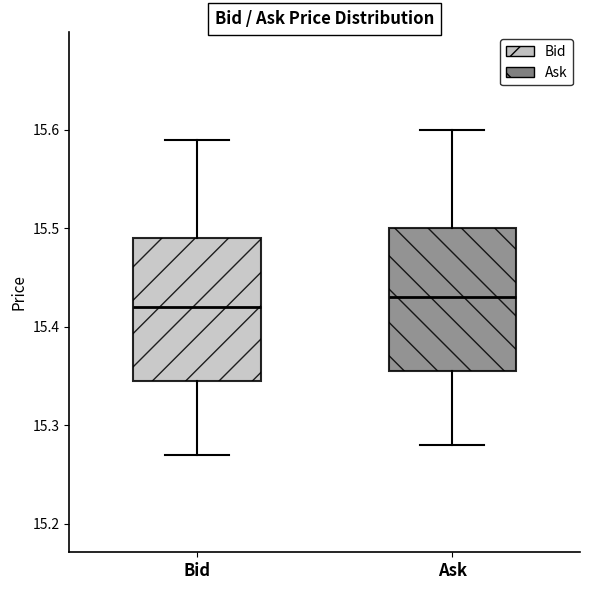

Where is the upper edge of the box for Bid on the y-axis? The values are not printed on the chart, so give them approximately, as read against the axis.

15.49